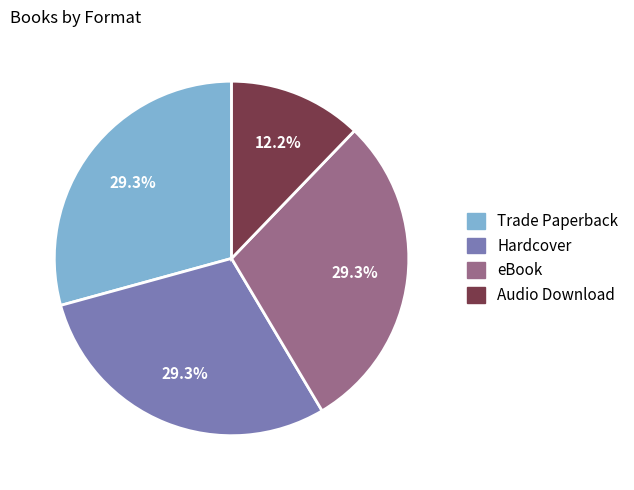

What is the total percentage of Trade Paperback and eBook?

58.5%